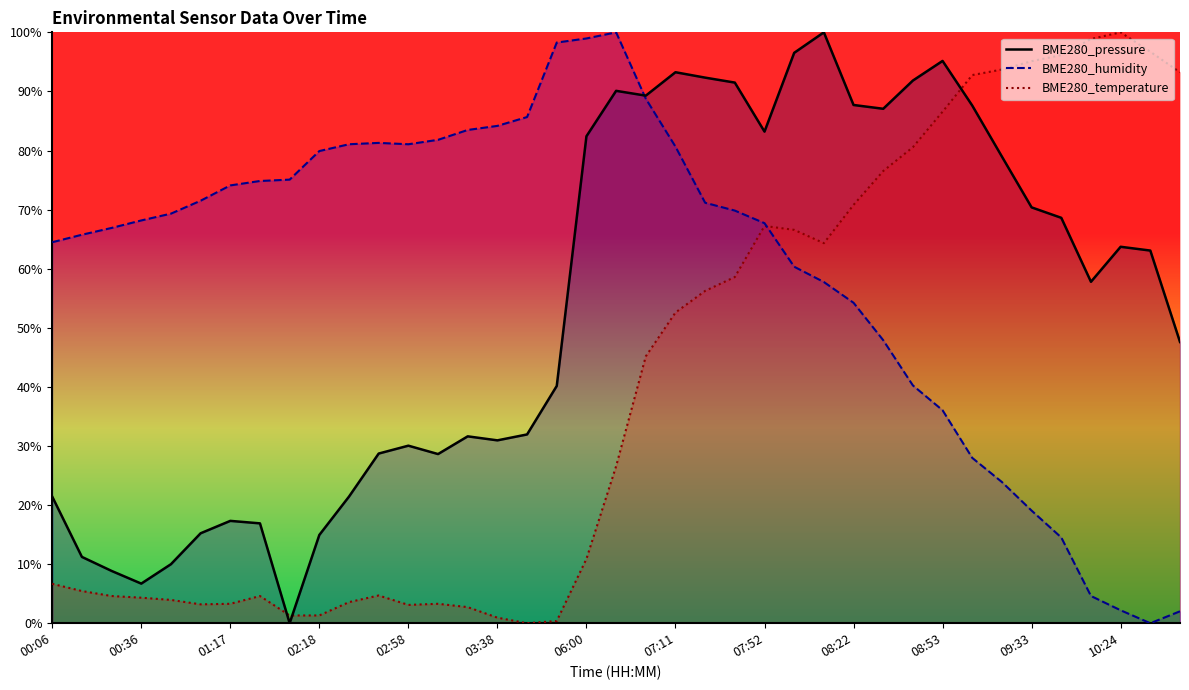

Which series has the largest total across all categories?

BME280_humidity